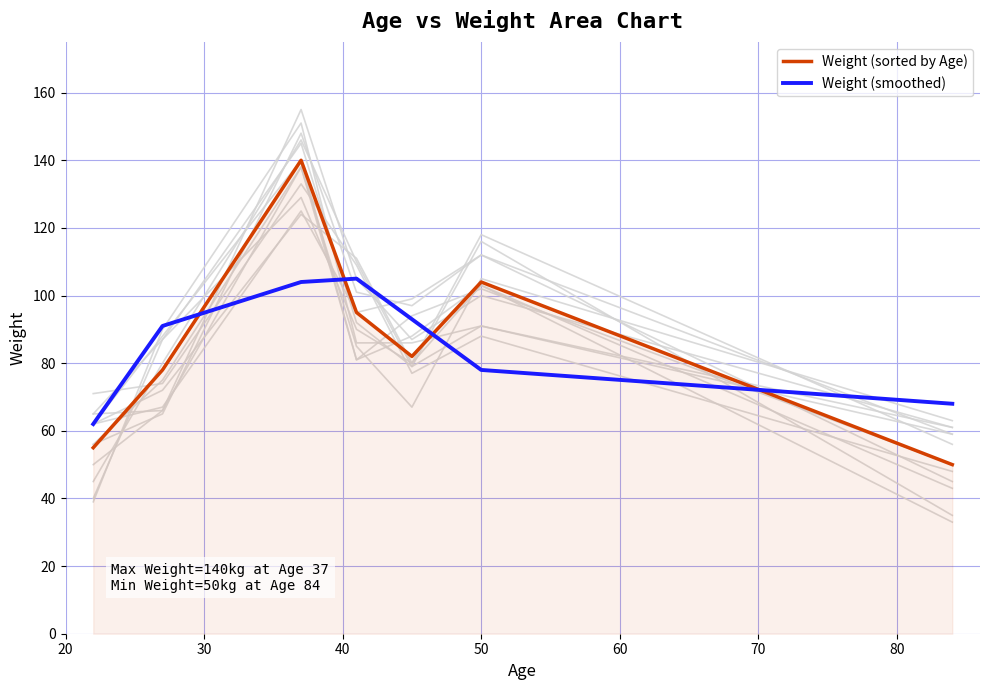

What is the value of the Weight (sorted by Age) point at the 6th from the left?

104